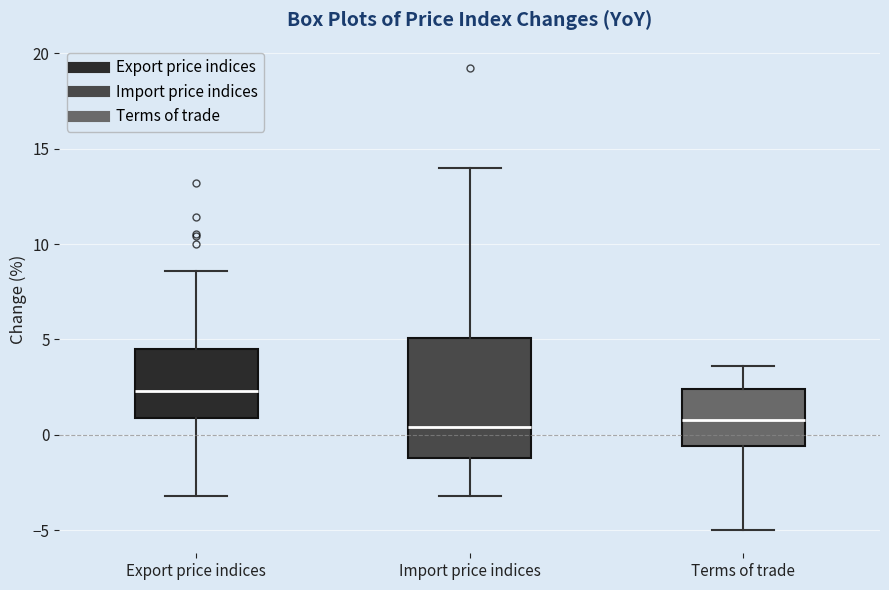

Comparing the boxes themselves (not the whiskers), which one is the tallest?

Import price indices